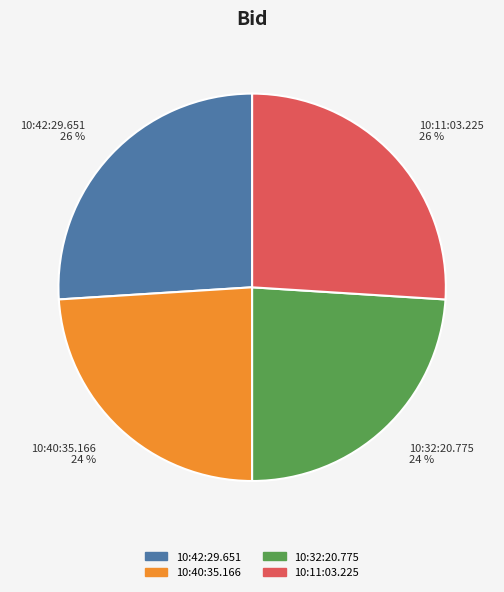

To the nearest percent, what is the difference between the largest and smallest slice percentages?

2%